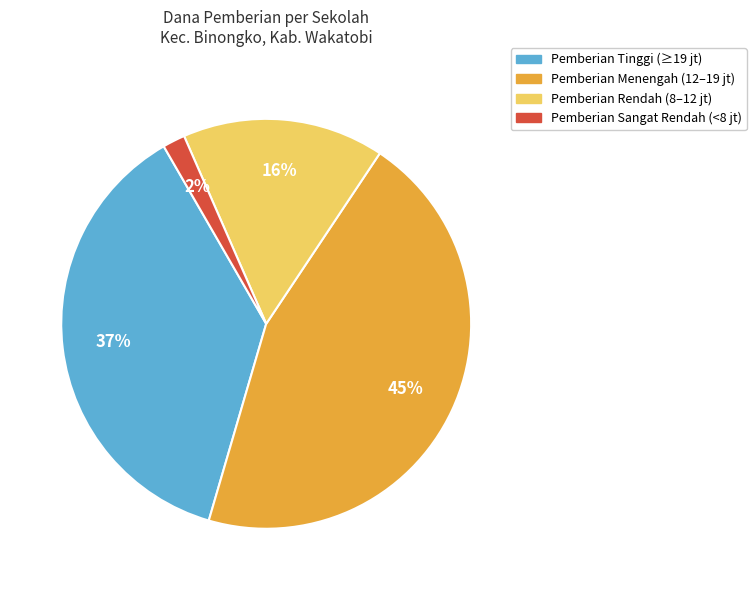

Is there any slice that represents more than half of the pie?

No